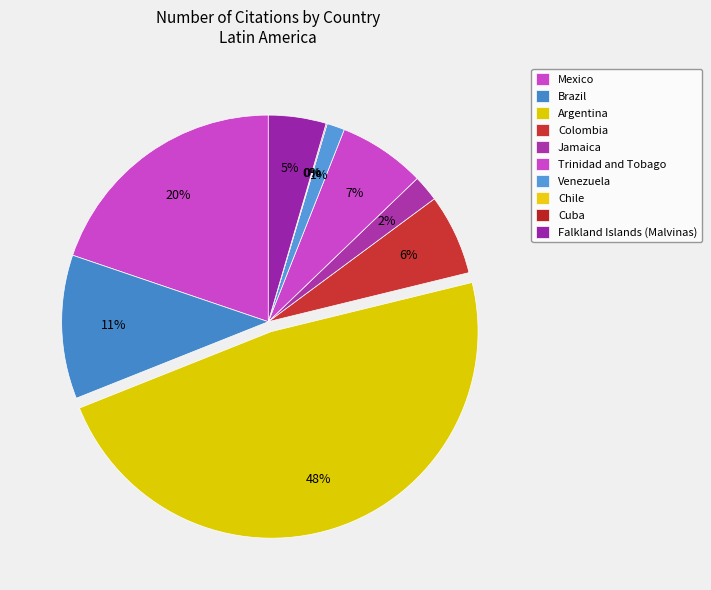

Is Jamaica the majority of the pie?

No